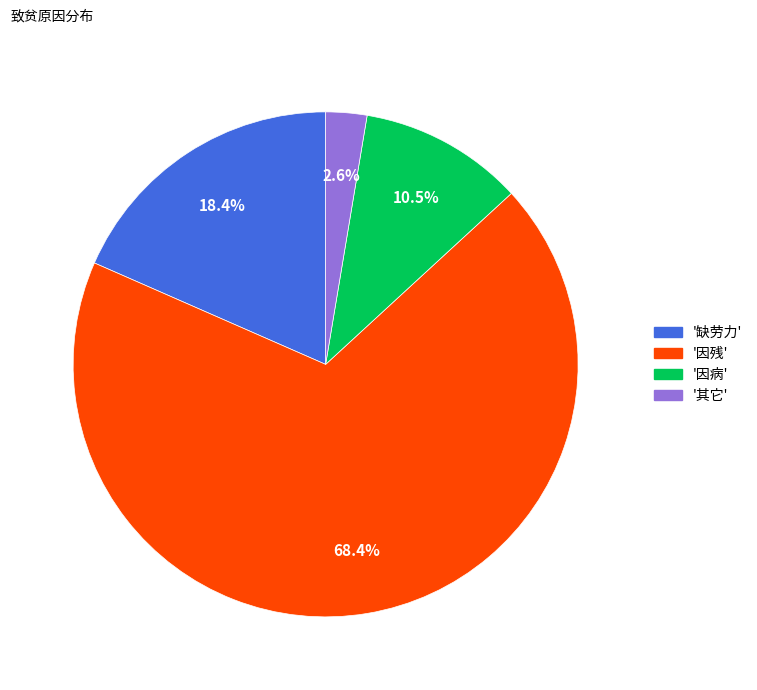

To the nearest percent, what is the difference between the largest and smallest slice percentages?

66%